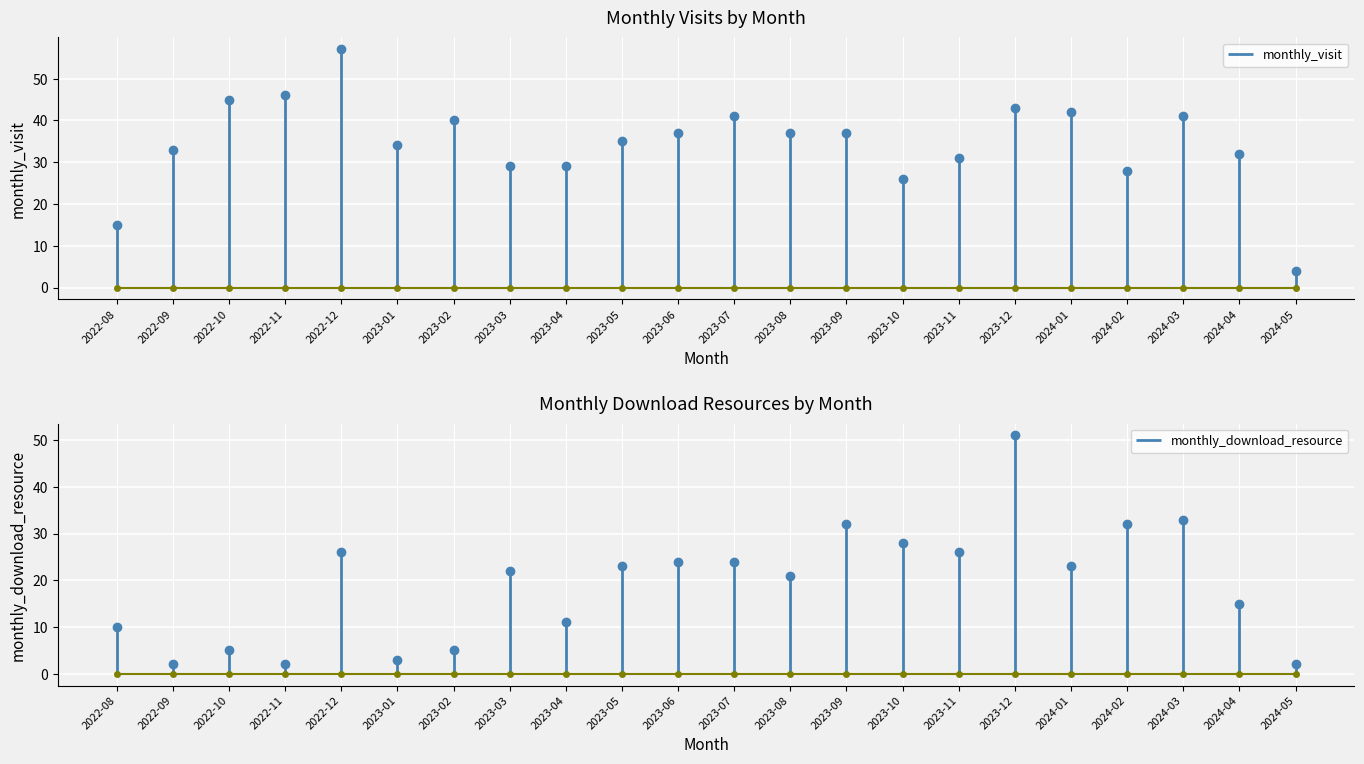

Which series changed the most between 2022-12 and 2023-04?

monthly_visit